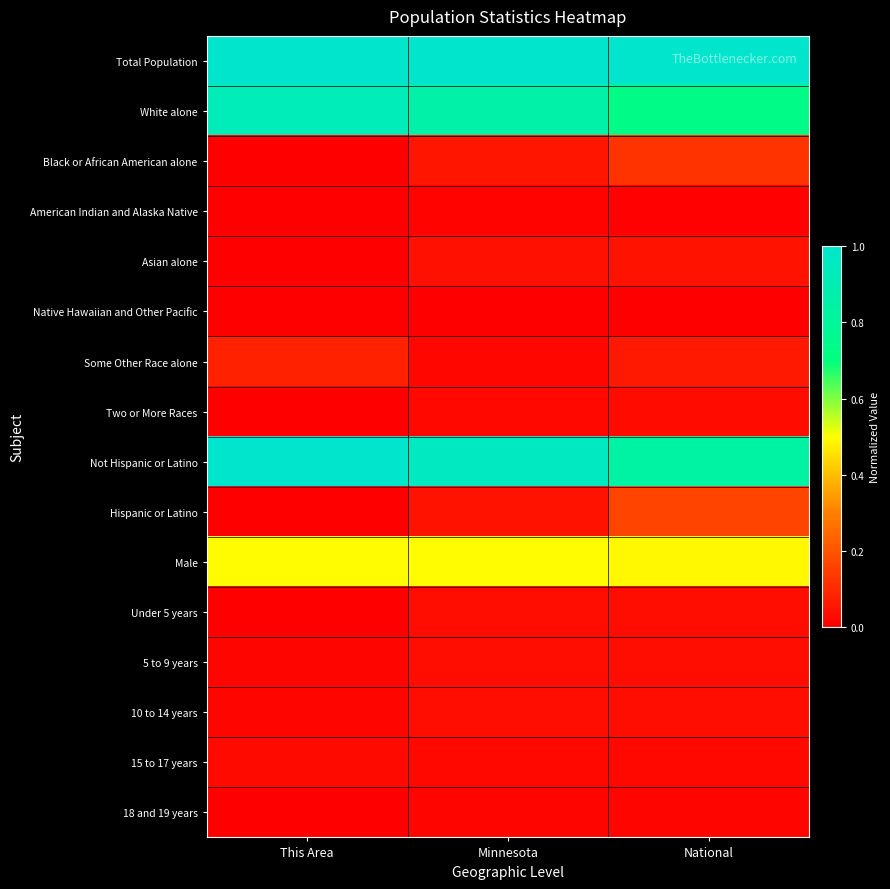

At how many categories does at least one series exceed 0?

3